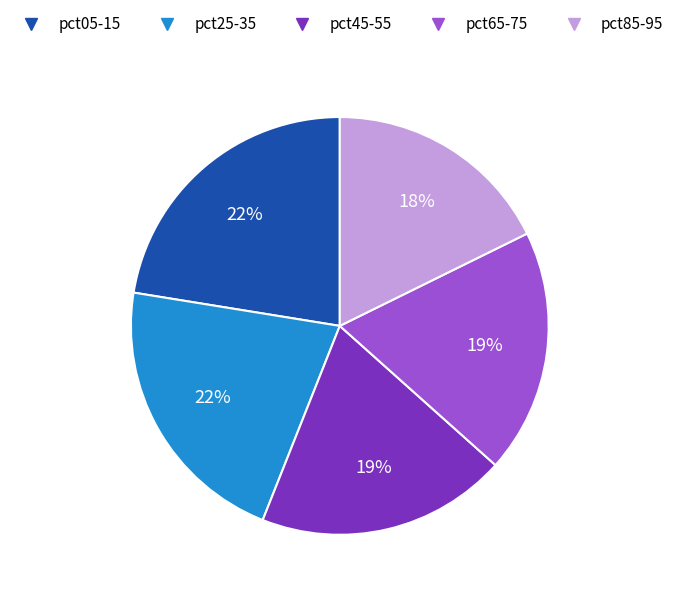

To the nearest percent, what percentage of the pie is pct85-95?

18%